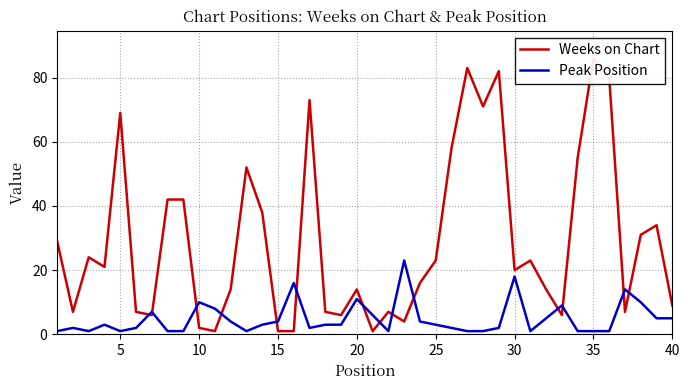

What is the maximum value for Peak Position?

23